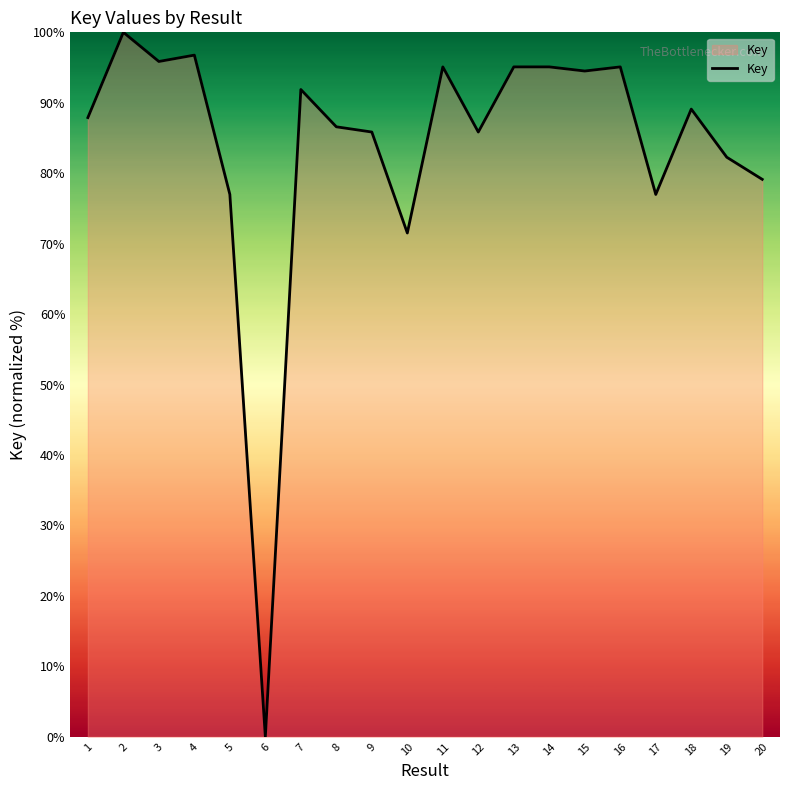

Which category has the highest value across all series?

2